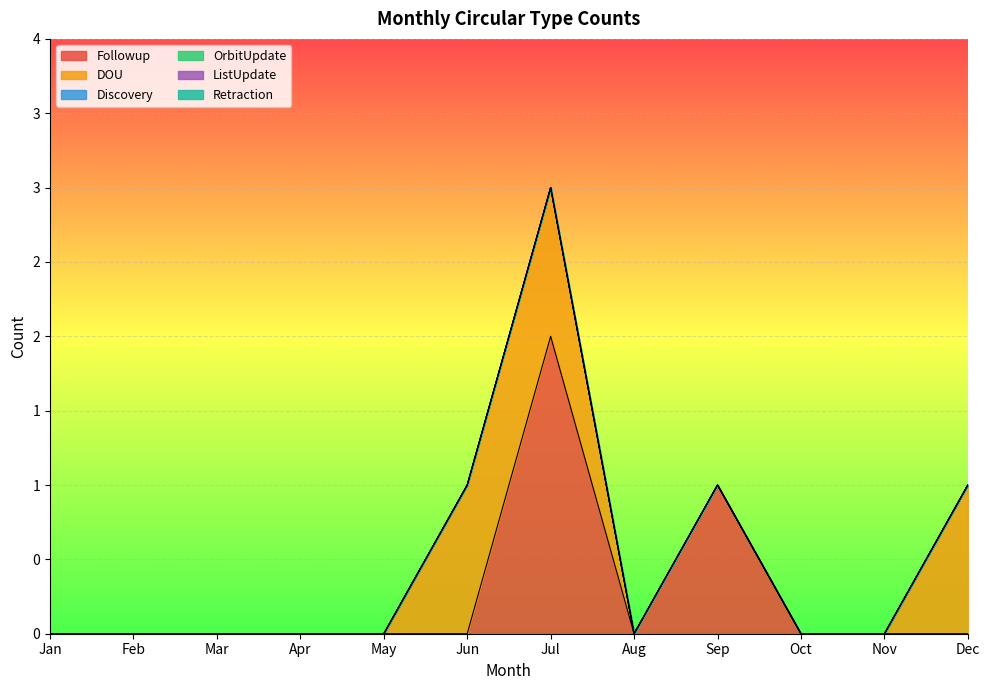

Between Sep and Oct, which series saw the biggest shift?

Followup